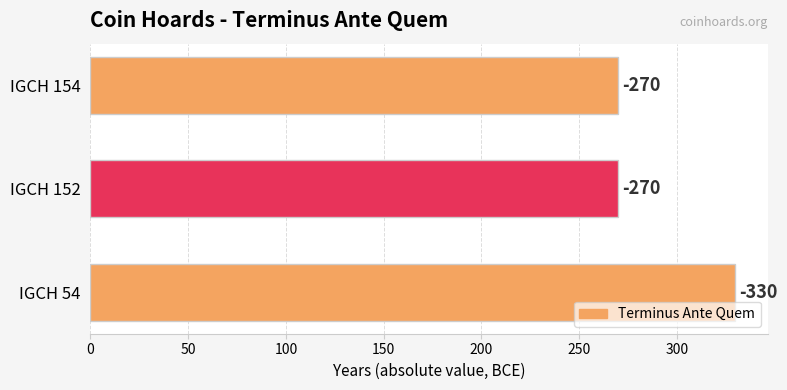

How many categories are shown in the chart?

3